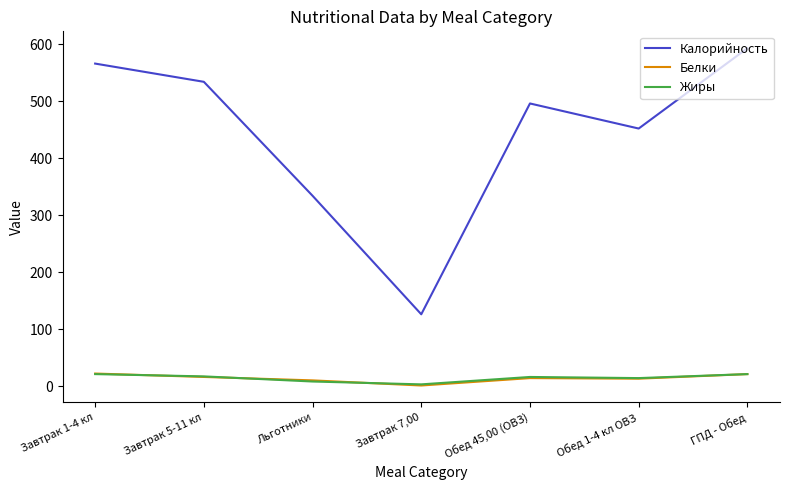

What is the difference between the highest and lowest values at Завтрак 5-11 кл?

518